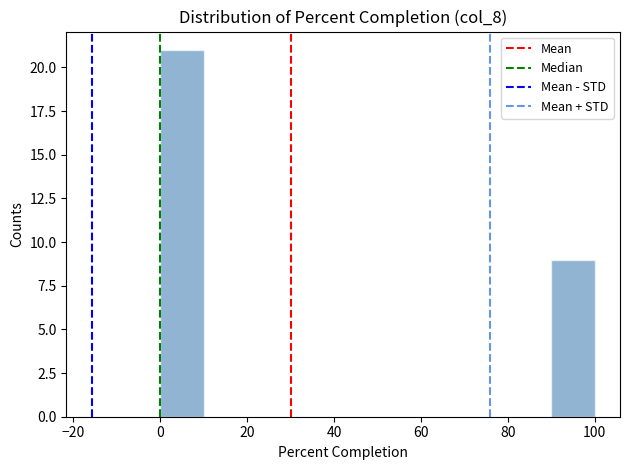

Reading left to right, list every bar in this chart as the range it spans on the x-axis followed by its height. The values are not printed on the chart, so give them approximately, as read against the axis.

0 to 10: 21
10 to 20: 0
20 to 30: 0
30 to 40: 0
40 to 50: 0
50 to 60: 0
60 to 70: 0
70 to 80: 0
80 to 90: 0
90 to 100: 9